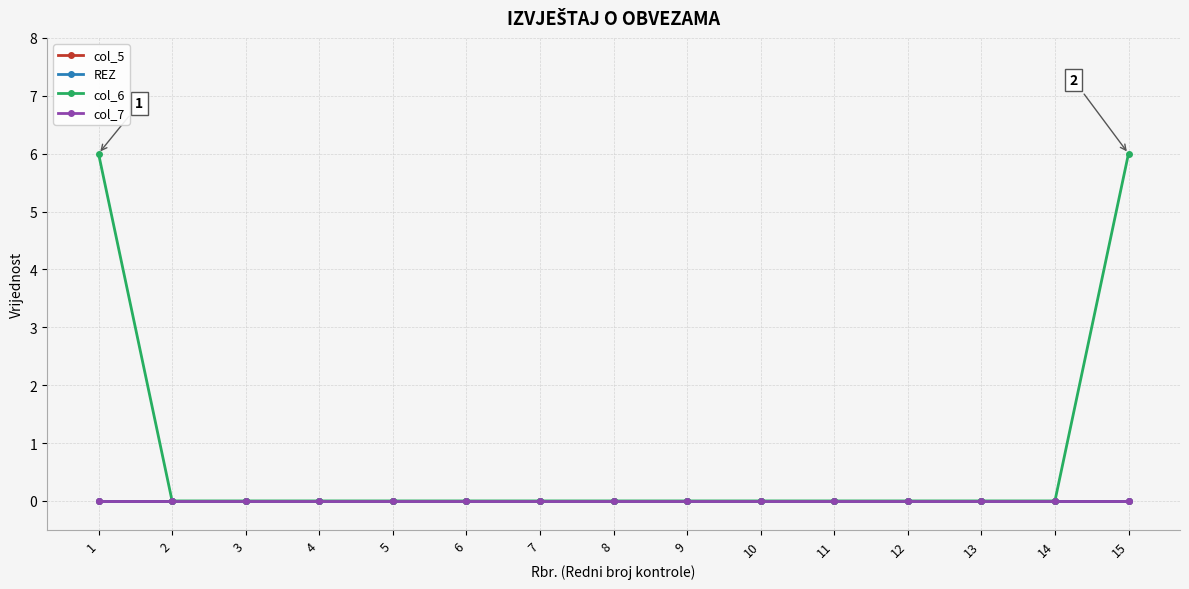

True or false: col_6 has a value of 0 at 6.

True